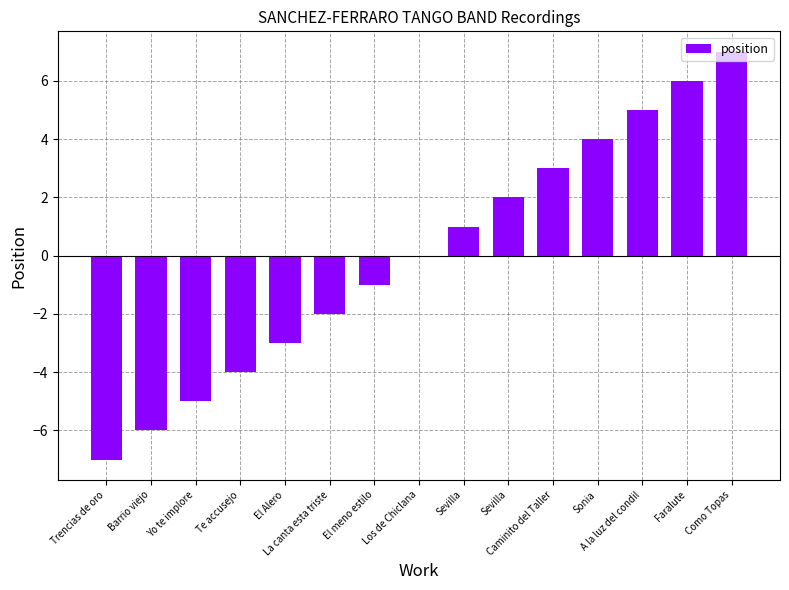

How many categories are shown in the chart?

15